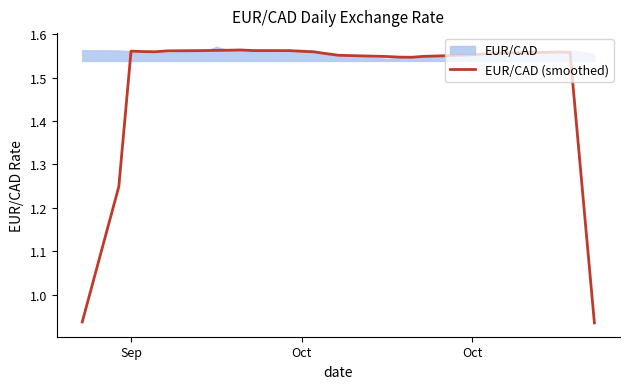

Count the number of values greater than 1.

28